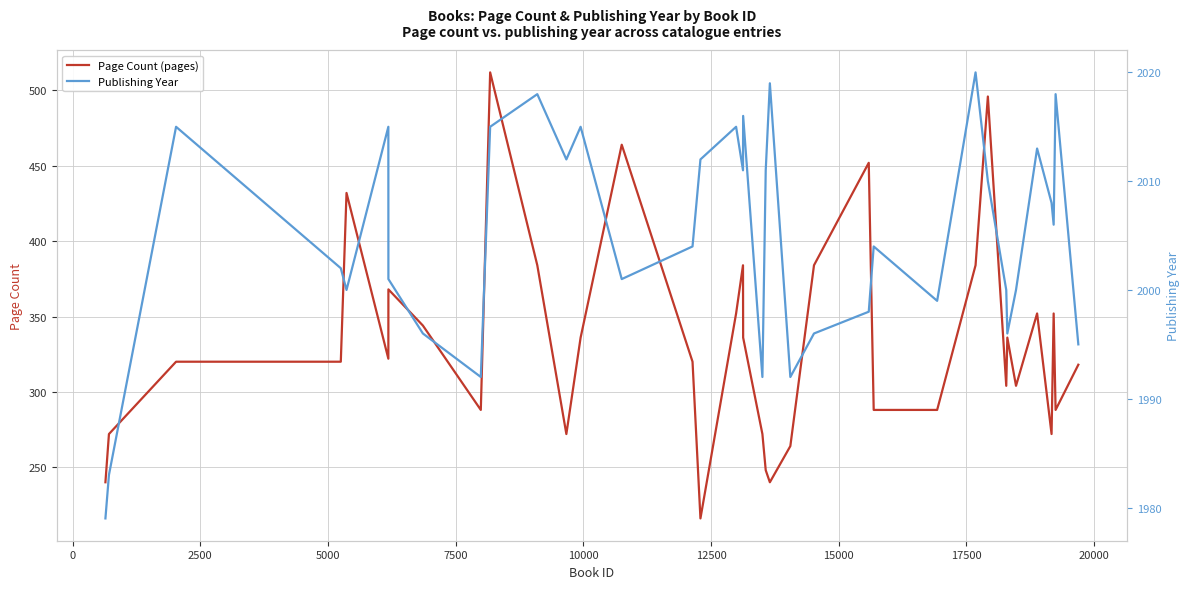

What is the minimum value for Page Count (pages)?

216